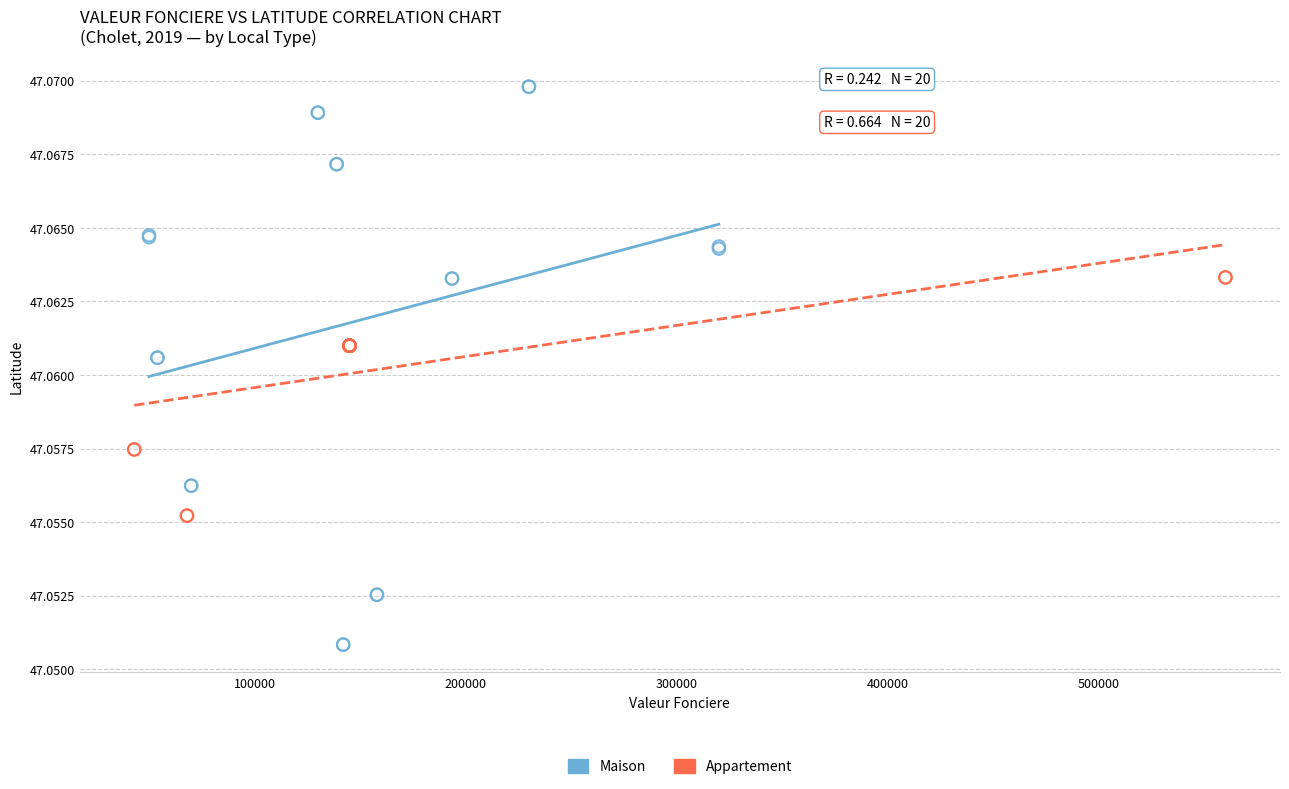

Which series reaches the maximum Y coordinate?

Maison